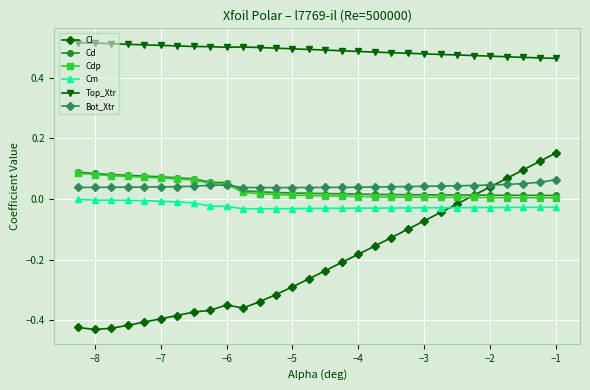

What is the sum of all Bot_Xtr values?

1.3